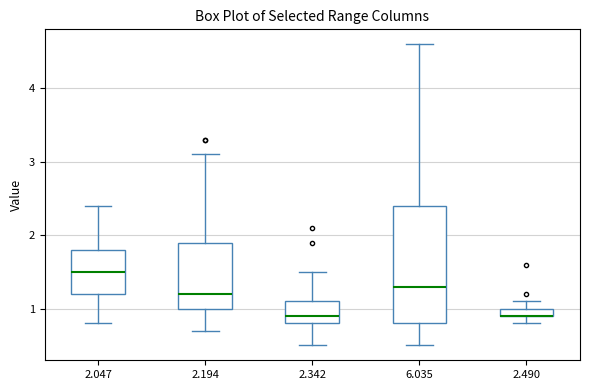

Which box is the tallest, from its lower edge to its upper edge?

6.035